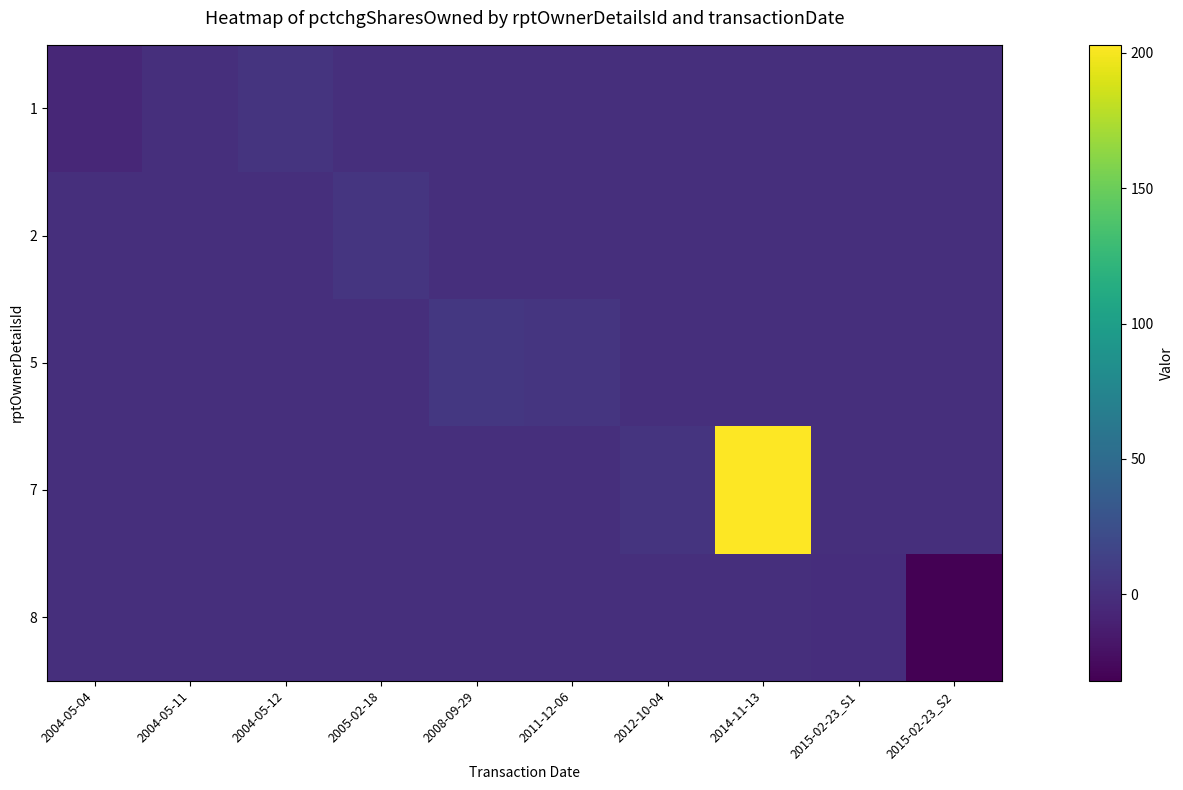

What is the maximum value shown in the chart?

203